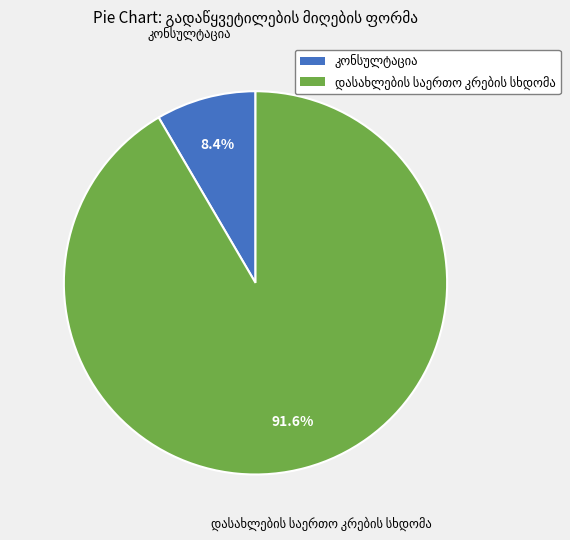

Count the number of slices in the pie.

2